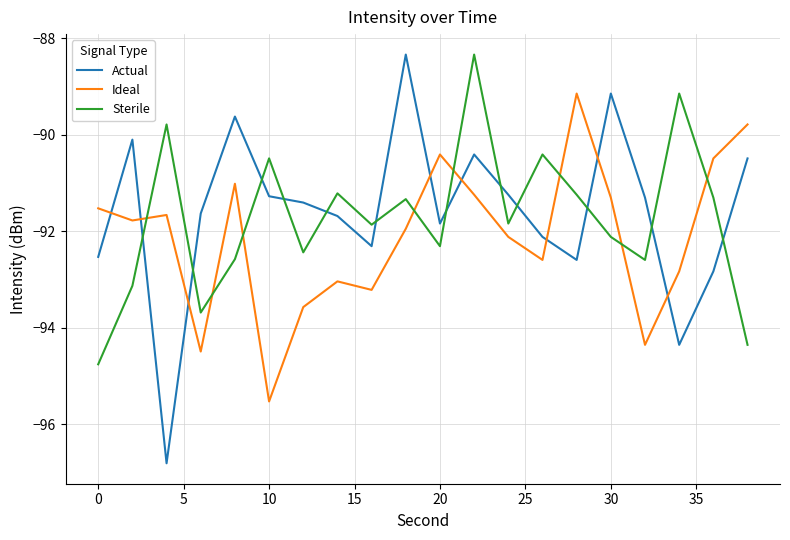

Does the chart display data point markers on the line(s)?

No